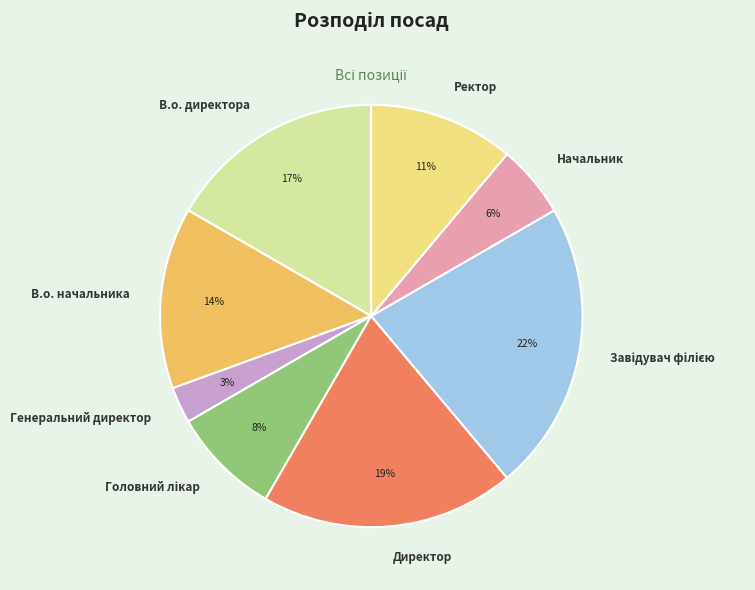

To the nearest percent, what percentage of the pie is Ректор?

11%